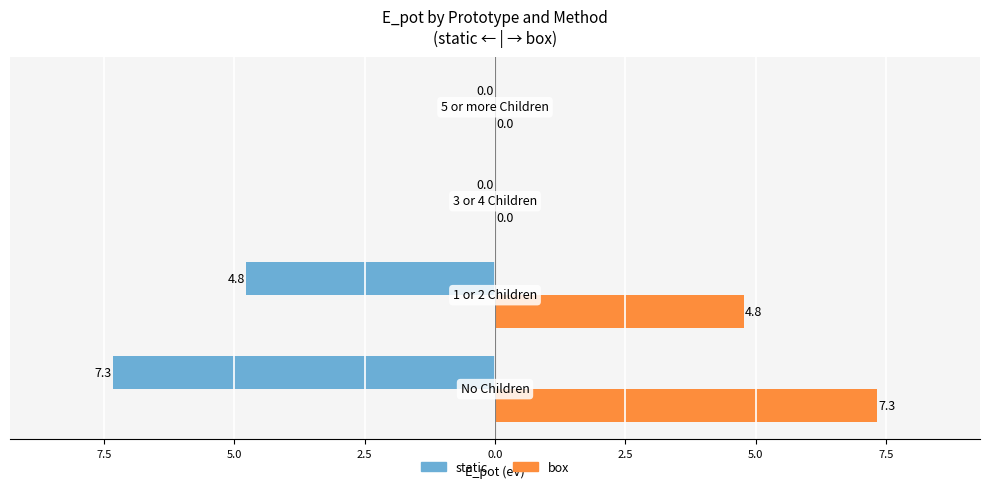

What are all the series names shown in the legend?

static, box